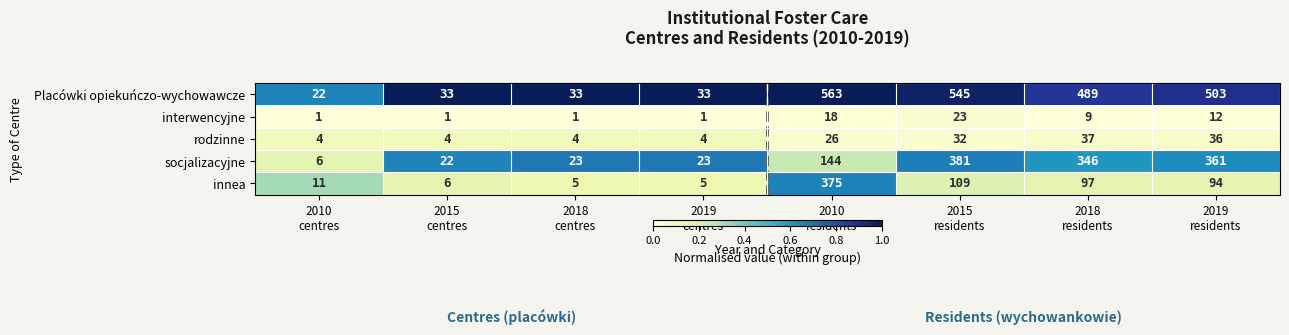

At which category is the sum across all series the highest?

2010
residents